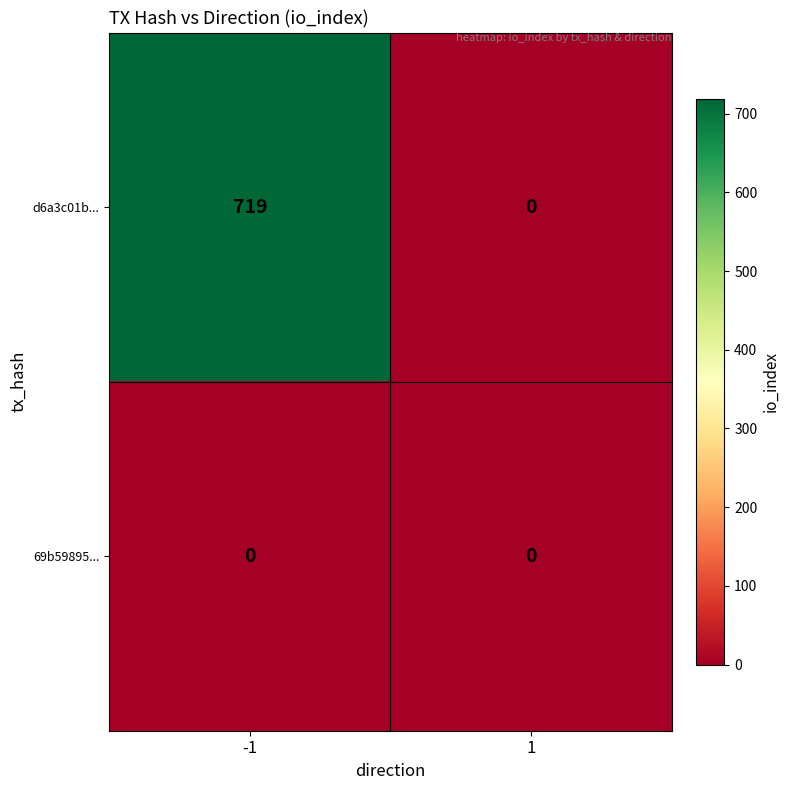

Rank the series by their maximum value, from lowest to highest.

69b59895..., d6a3c01b...